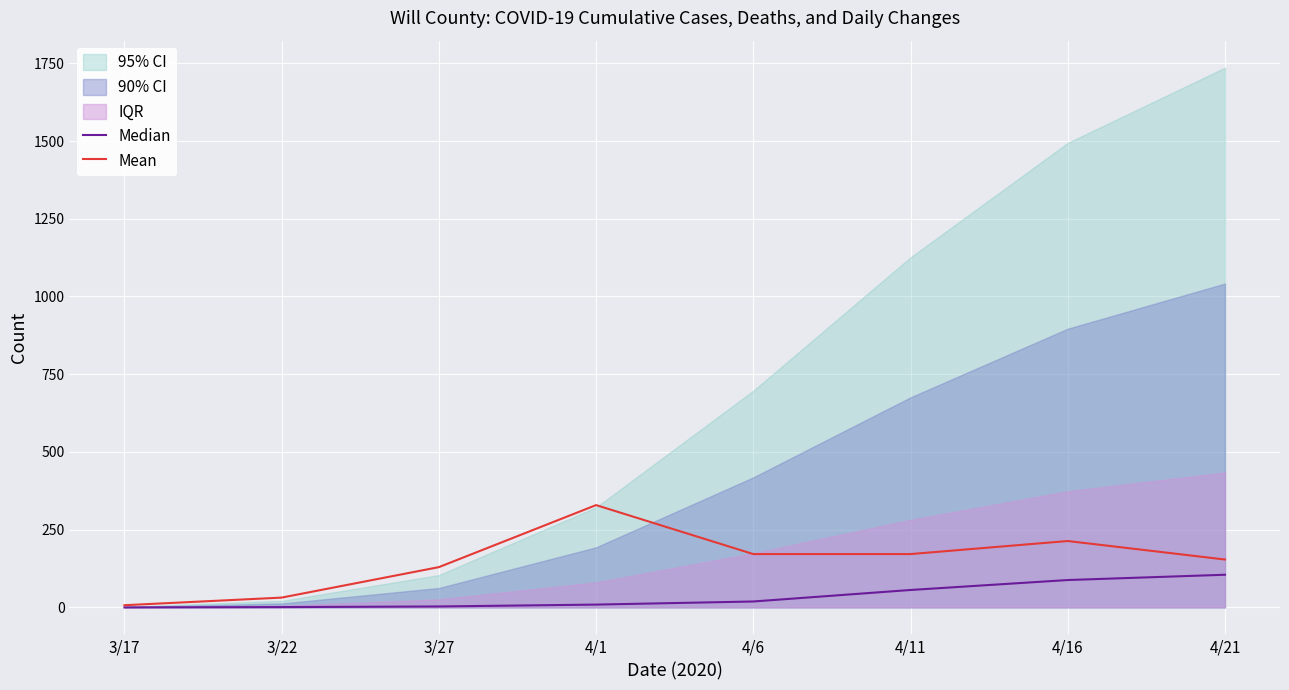

Is the value of Median at 4/11 greater than the value of Mean at 3/27?

No